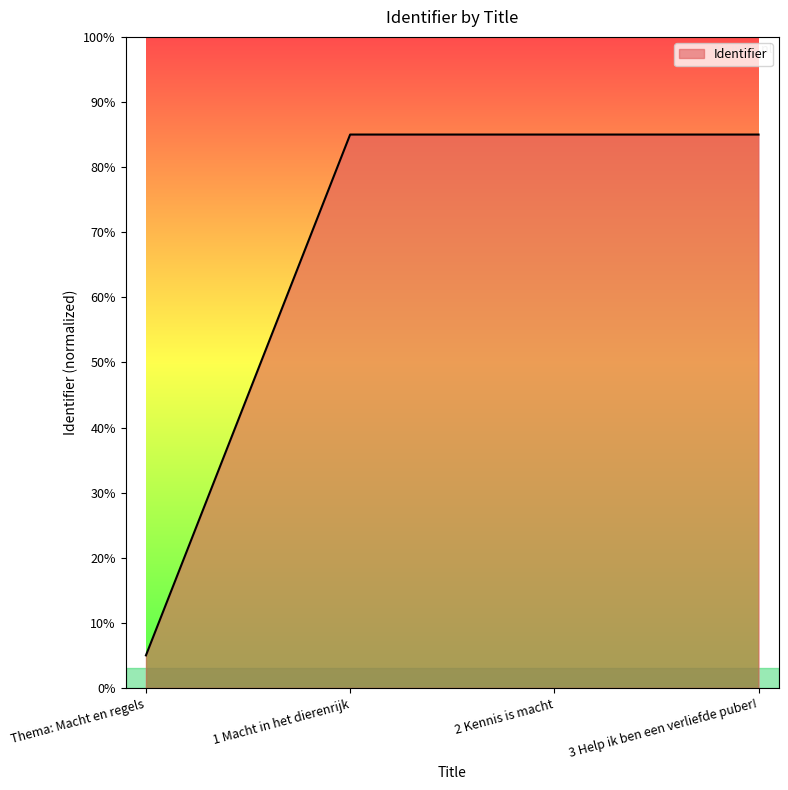

What is the approximate value at 2 Kennis is macht?

85.0